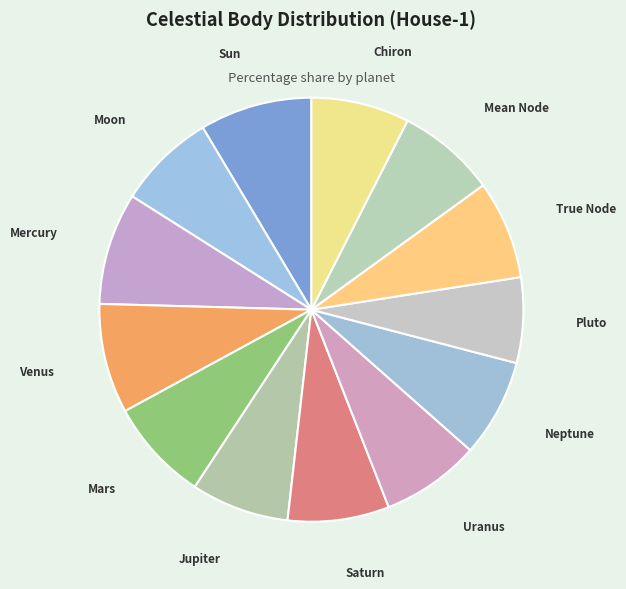

Which slice is the largest?

Sun